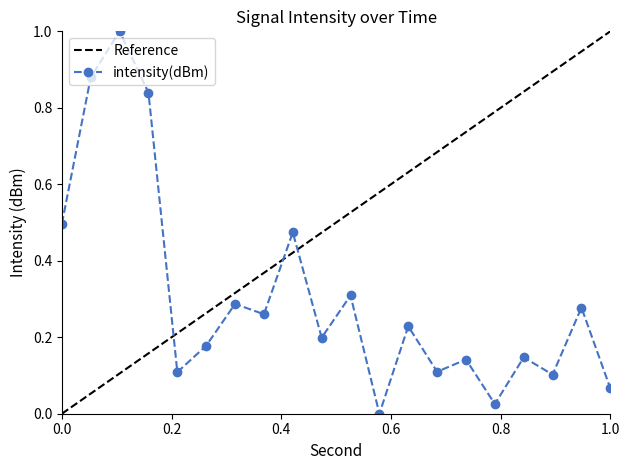

What is the greatest value displayed?

1.0